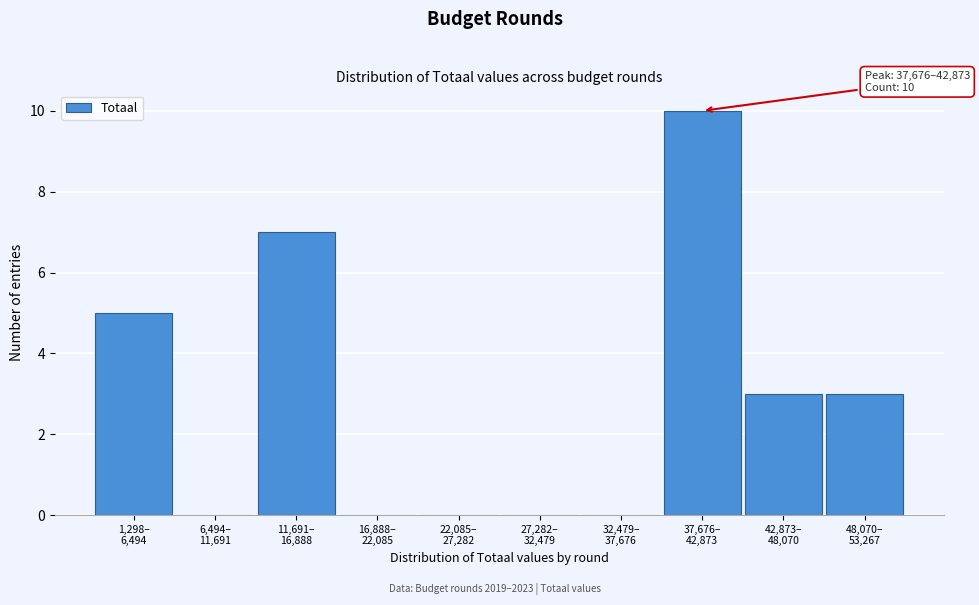

What is the maximum value shown in the chart?

10